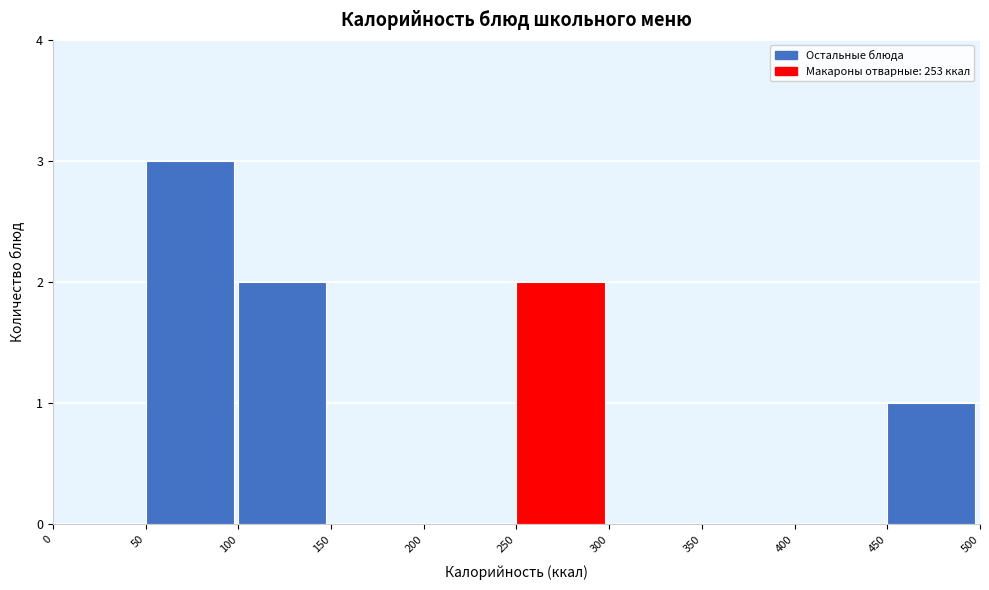

How tall is the bar that spans 250 to 300 on the x-axis? The values are not printed on the chart, so give them approximately, as read against the axis.

2